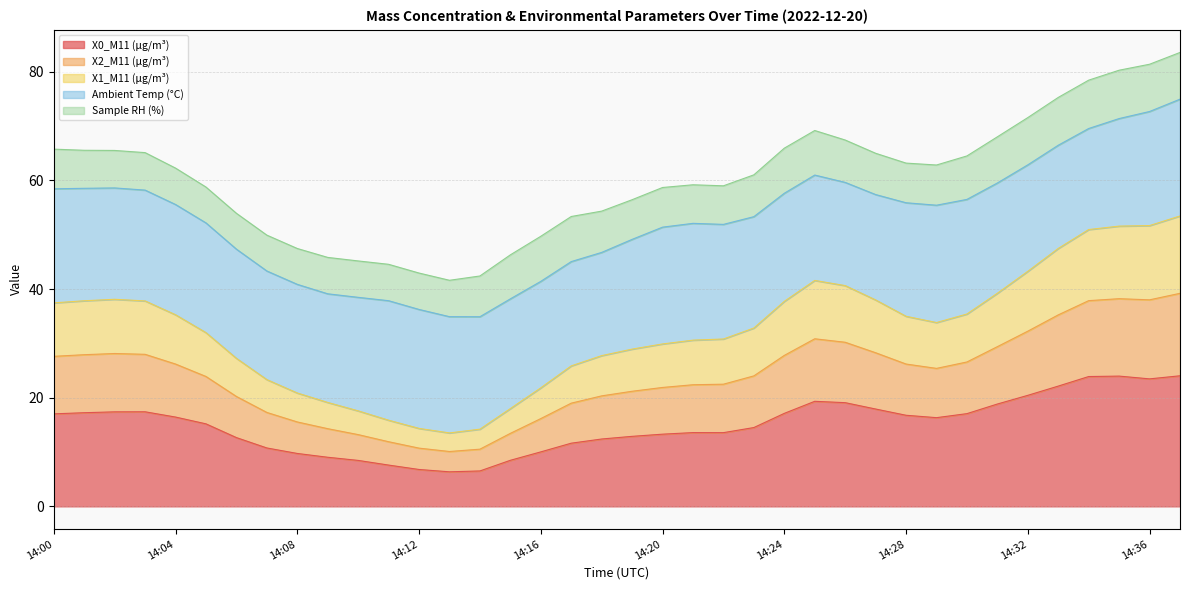

What is the total value across all series at 14:00?

65.8